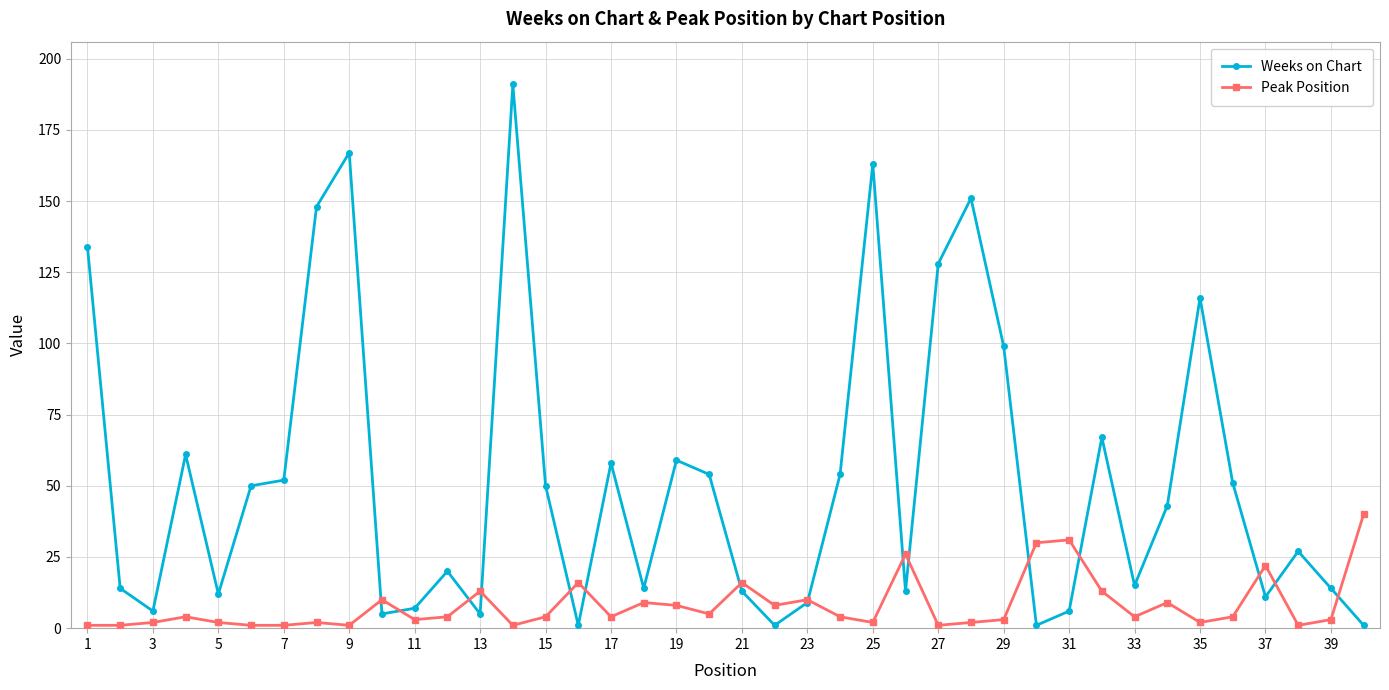

Which series has the largest range (max minus min)?

Weeks on Chart